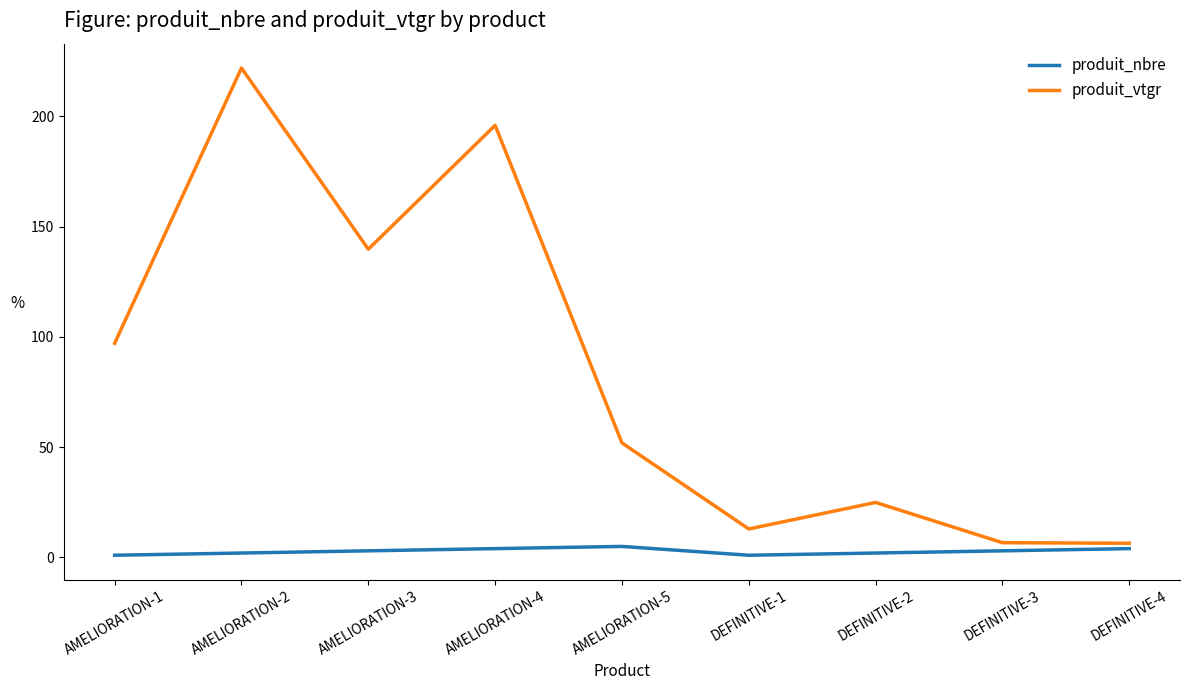

How many lines are shown in the chart?

2